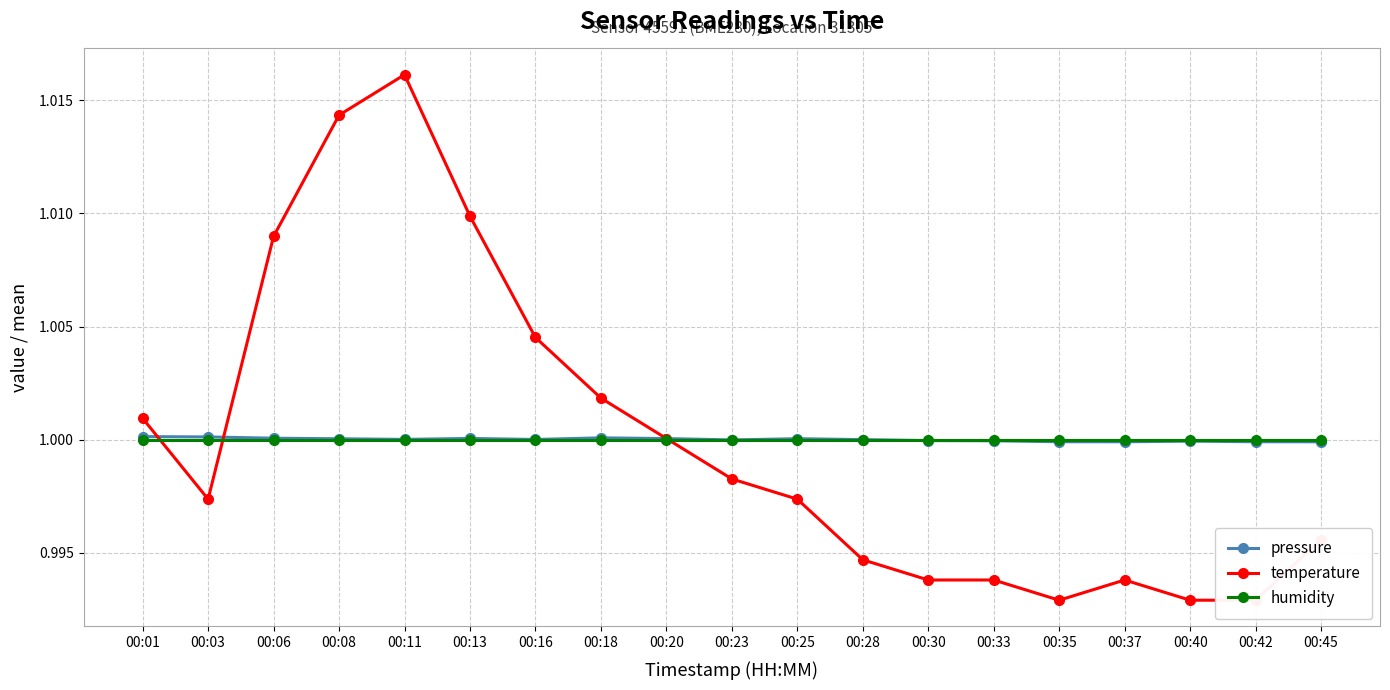

Reading left to right, what are all the values shown in this chart?

pressure: 00:01=1.0	00:03=1.0	00:06=1.0	00:08=1.0	00:11=1.0	00:13=1.0	00:16=1.0	00:18=1.0	00:20=1.0	00:23=1.0	00:25=1.0	00:28=1.0	00:30=1.0	00:33=1.0	00:35=1.0	00:37=1.0	00:40=1.0	00:42=1.0	00:45=1.0
temperature: 00:01=1.0	00:03=1.0	00:06=1.0	00:08=1.0	00:11=1.0	00:13=1.0	00:16=1.0	00:18=1.0	00:20=1.0	00:23=1.0	00:25=1.0	00:28=1.0	00:30=1.0	00:33=1.0	00:35=1.0	00:37=1.0	00:40=1.0	00:42=1.0	00:45=1.0
humidity: 00:01=1.0	00:03=1.0	00:06=1.0	00:08=1.0	00:11=1.0	00:13=1.0	00:16=1.0	00:18=1.0	00:20=1.0	00:23=1.0	00:25=1.0	00:28=1.0	00:30=1.0	00:33=1.0	00:35=1.0	00:37=1.0	00:40=1.0	00:42=1.0	00:45=1.0